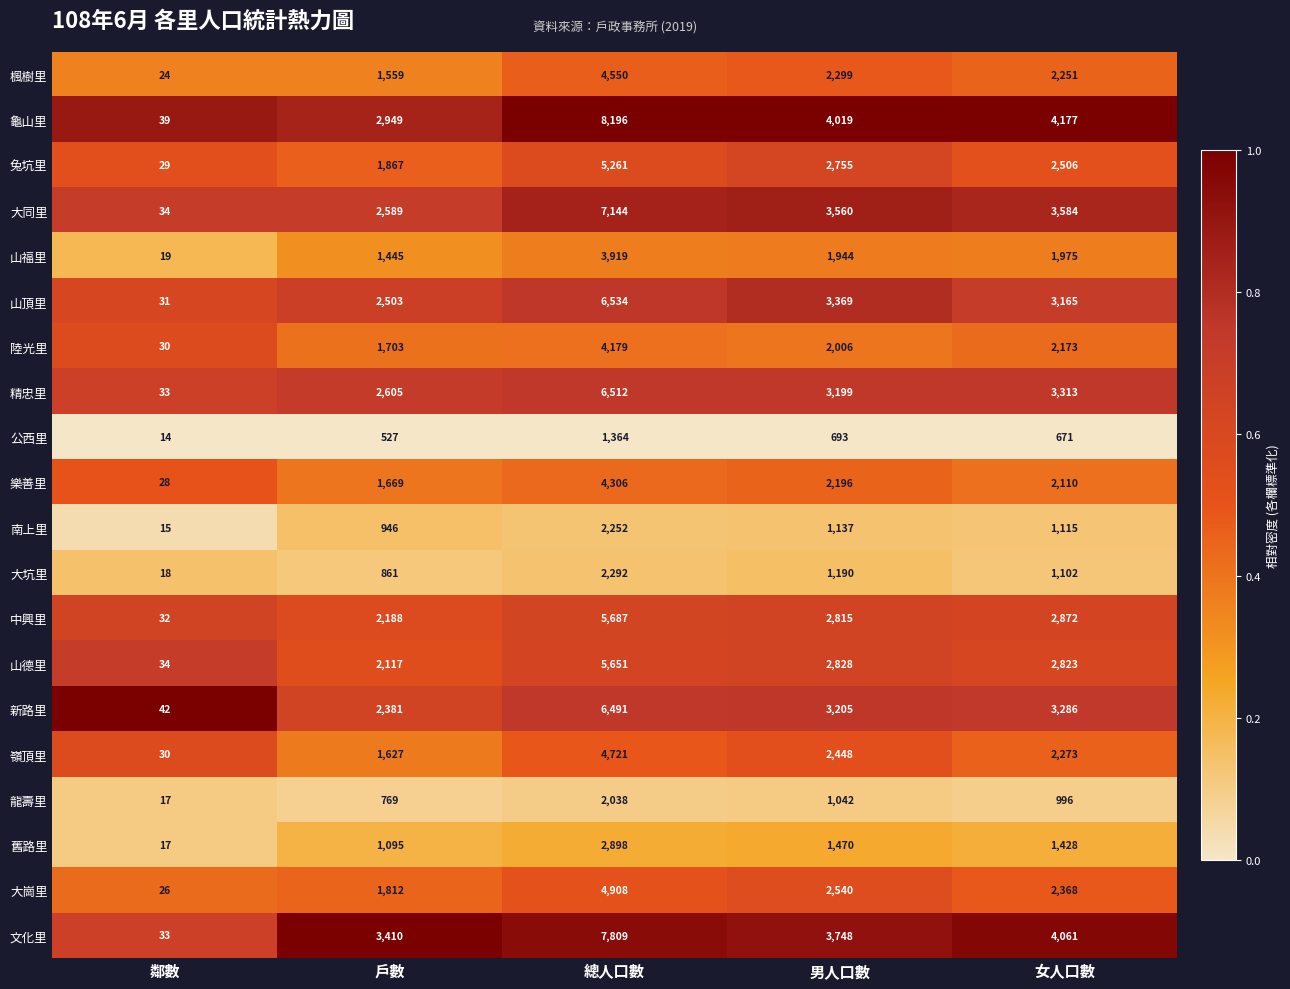

Rank the categories by 山福里 value from highest to lowest.

總人口數, 女人口數, 男人口數, 戶數, 鄰數